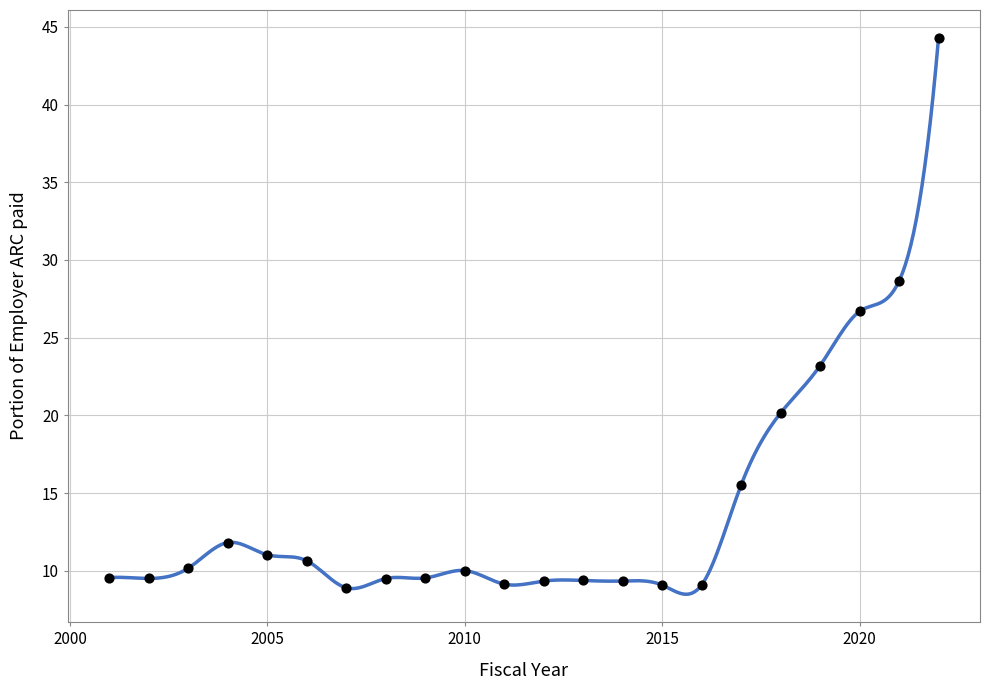

What is the range of X values (max minus min)?

21.0